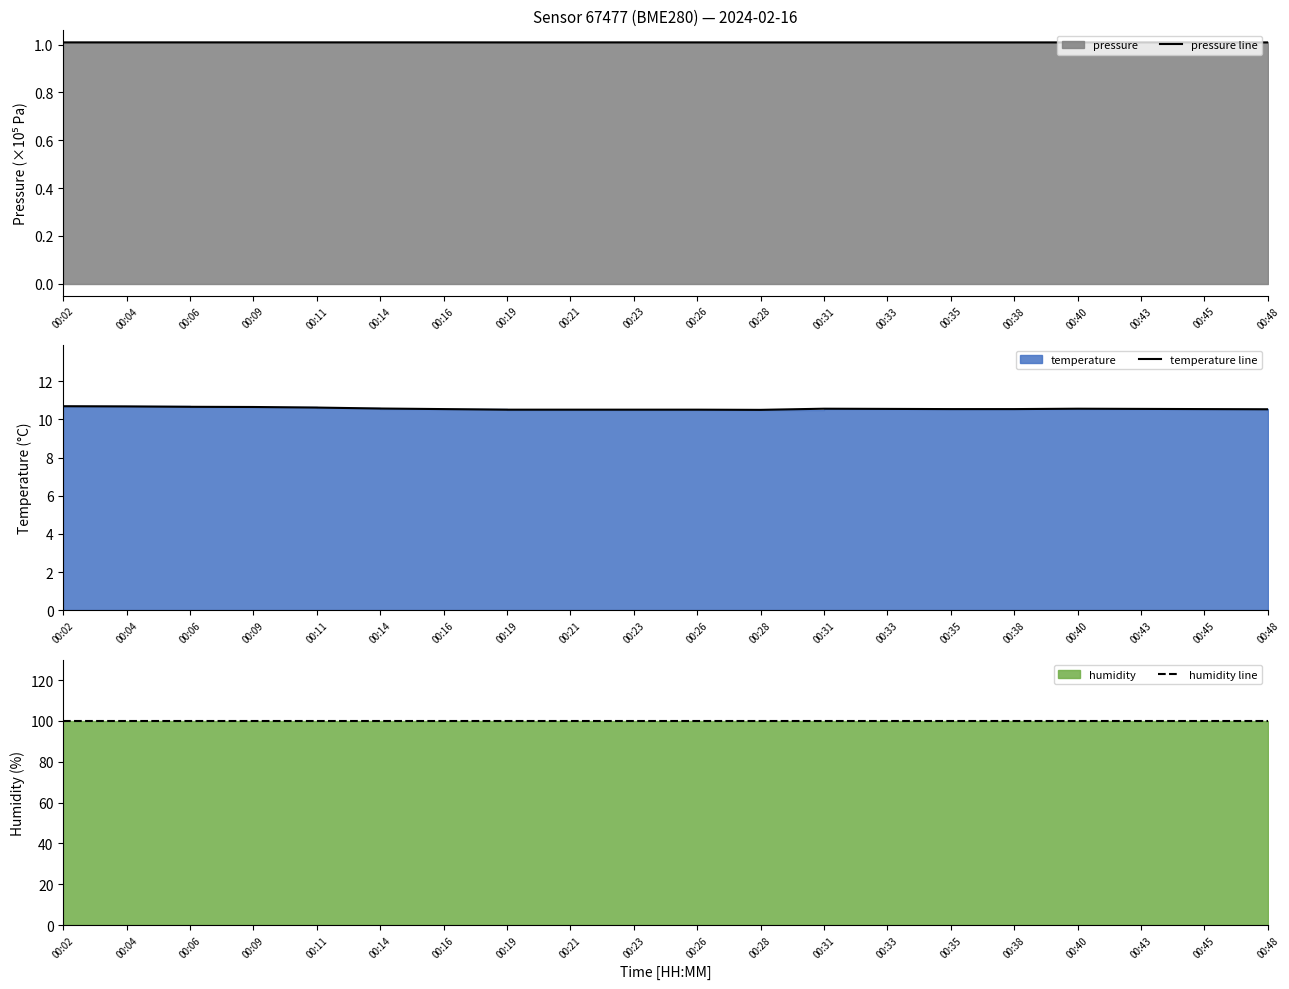

List the labels in order of pressure line value, smallest first.

00:35, 00:28, 00:38, 00:45, 00:48, 00:33, 00:31, 00:40, 00:19, 00:21, 00:43, 00:26, 00:04, 00:23, 00:02, 00:09, 00:16, 00:11, 00:06, 00:14